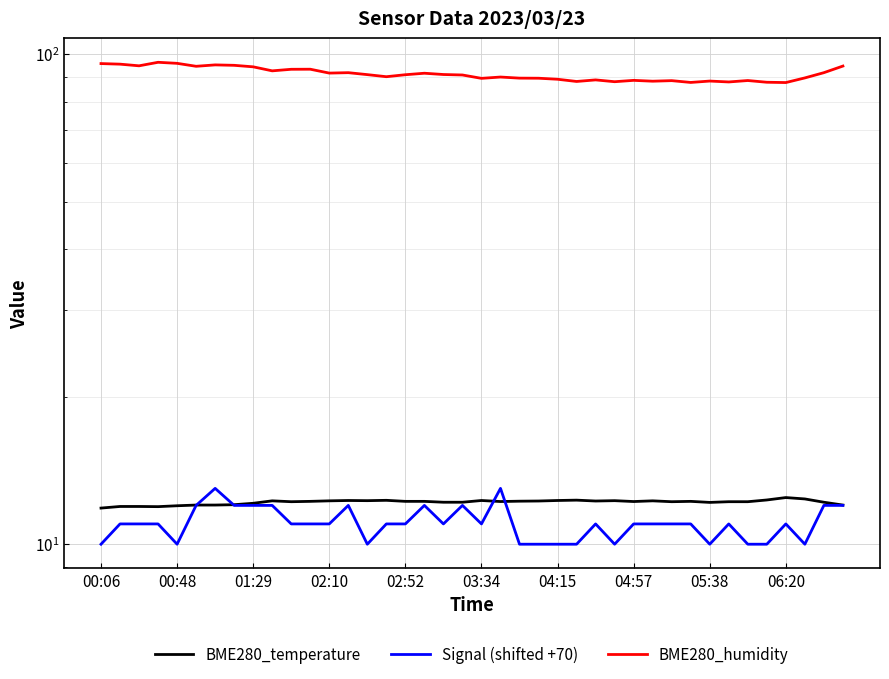

Reading right to left, transcribe all the data shown in this chart.

BME280_temperature: 12.0	12.2	12.4	12.4	12.3	12.2	12.2	12.2	12.2	12.2	12.3	12.2	12.3	12.2	12.3	12.3	12.2	12.2	12.2	12.3	12.2	12.2	12.2	12.2	12.3	12.3	12.3	12.3	12.2	12.2	12.3	12.1	12.0	12.0	12.0	12.0	11.9	11.9	11.9	11.8
Signal (shifted +70): 12.0	12.0	10.0	11.0	10.0	10.0	11.0	10.0	11.0	11.0	11.0	11.0	10.0	11.0	10.0	10.0	10.0	10.0	13.0	11.0	12.0	11.0	12.0	11.0	11.0	10.0	12.0	11.0	11.0	11.0	12.0	12.0	12.0	13.0	12.0	10.0	11.0	11.0	11.0	10.0
BME280_humidity: 94.5	91.6	89.4	87.5	87.6	88.3	87.7	88.1	87.5	88.3	88.0	88.4	87.8	88.6	87.9	88.8	89.3	89.3	89.8	89.2	90.7	90.8	91.4	90.8	89.9	90.8	91.6	91.5	93.1	93.1	92.4	94.2	94.9	95.0	94.4	95.8	96.2	94.6	95.4	95.6